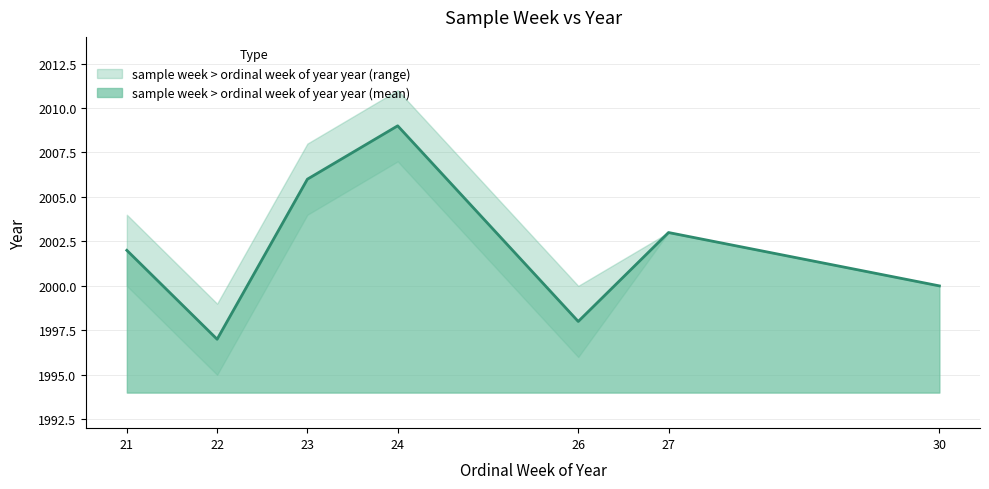

Between 21 and 27, which is larger?

21